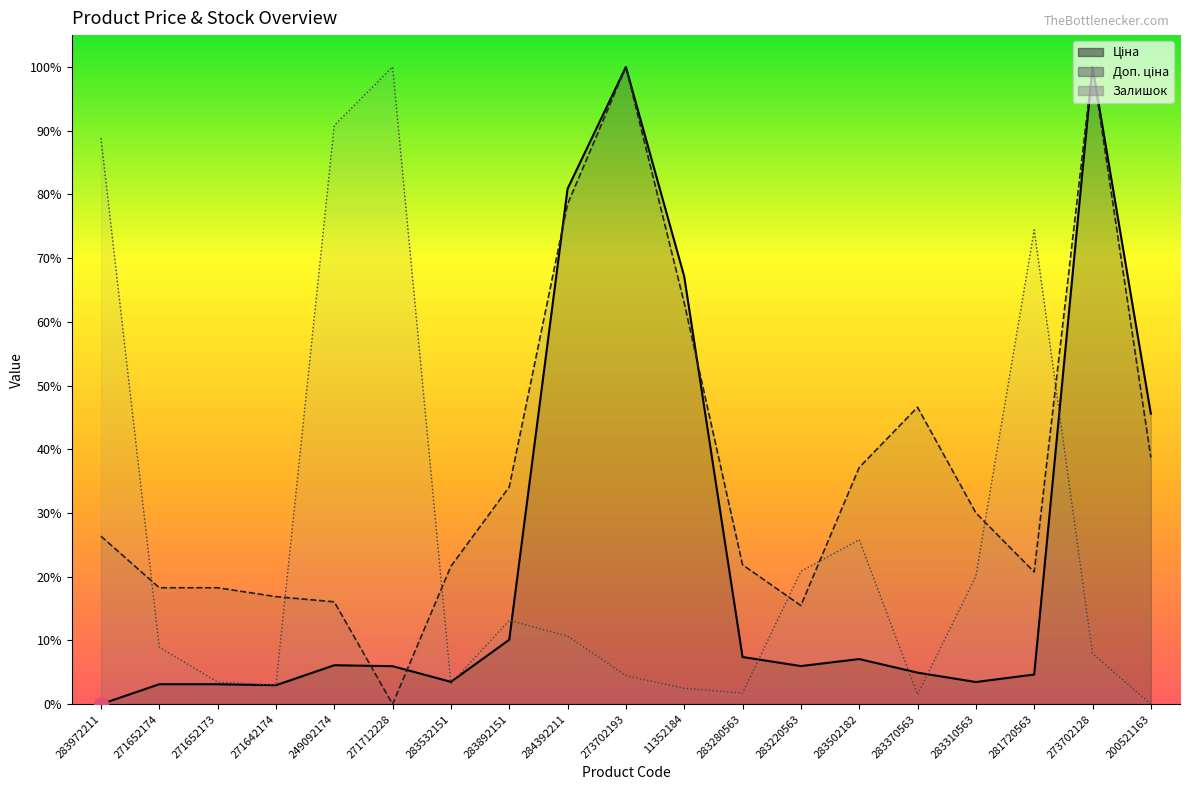

Rank the categories by Залишок value from highest to lowest.

271712228, 249092174, 283972211, 281720563, 283502182, 283220563, 283310563, 283892151, 284392211, 271652174, 273702128, 273702193, 271652173, 283532151, 271642174, 11352184, 283280563, 283370563, 200521163